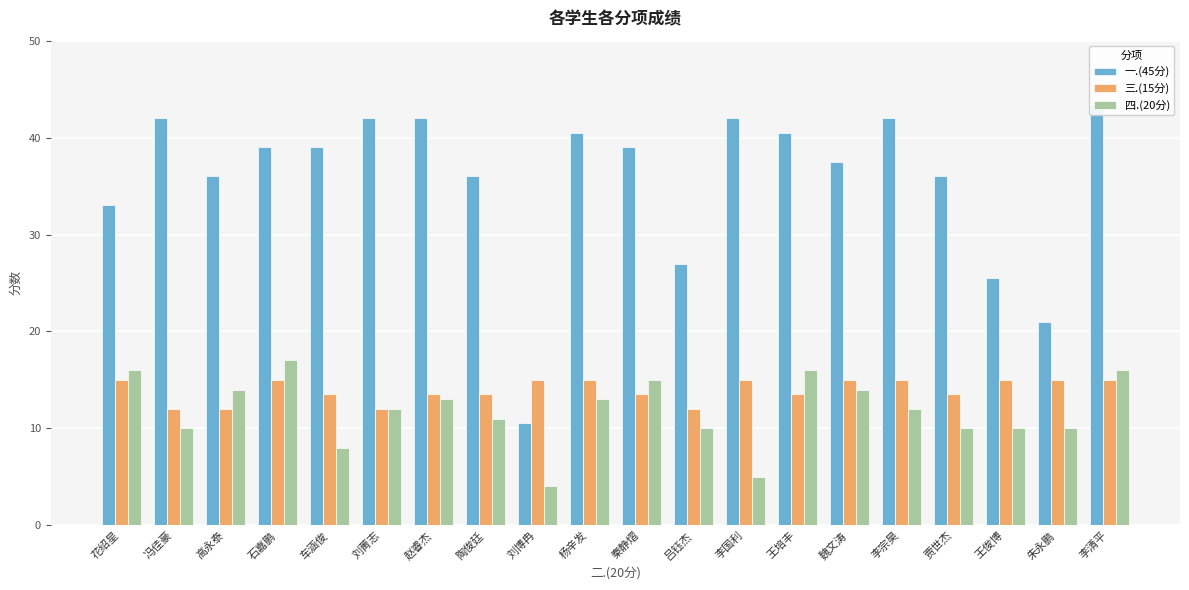

How many data points in 四.(20分) are above 12?

9